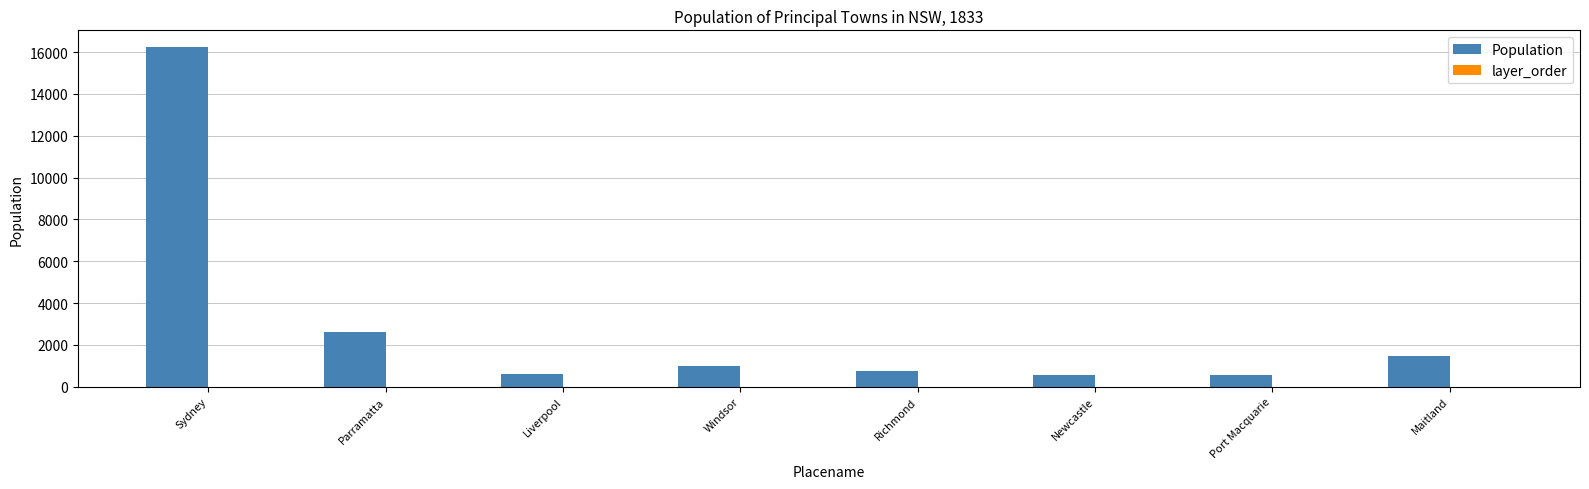

What value does the Population series have at Maitland?

1456